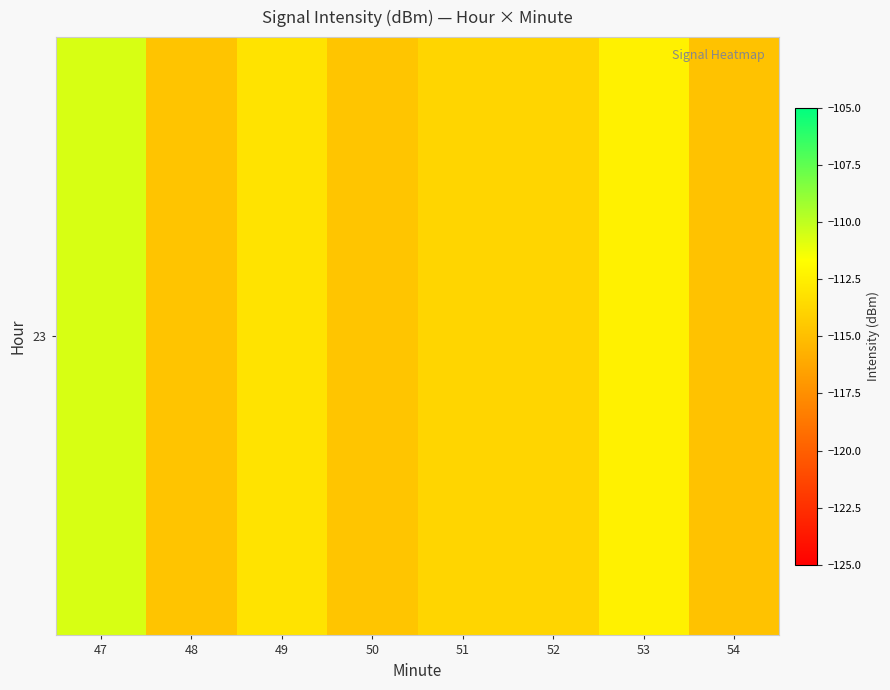

How many categories are shown in the chart?

8